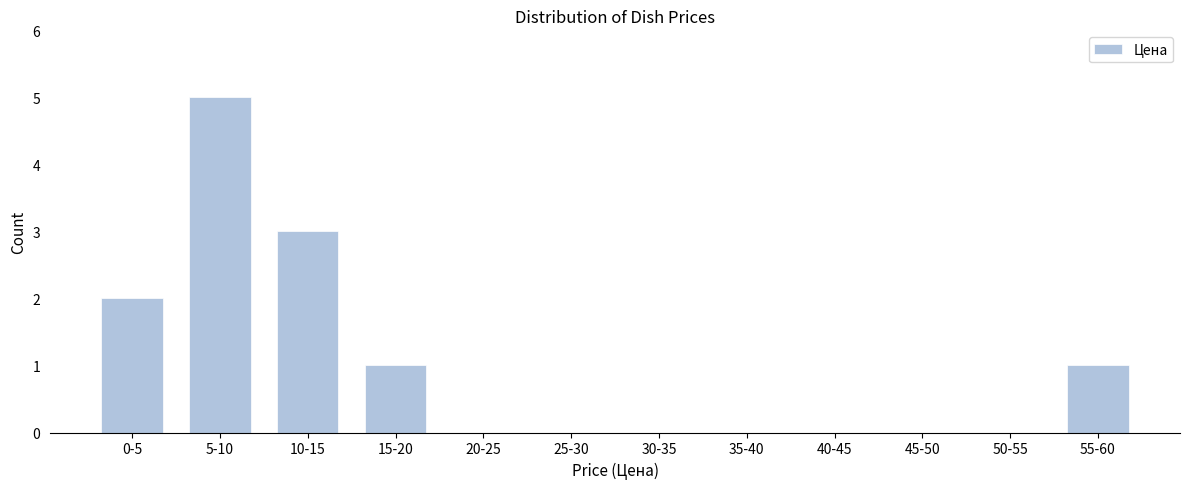

Reading left to right, list all the values displayed in this chart.

0-5=2	5-10=5	10-15=3	15-20=1	20-25=0	25-30=0	30-35=0	35-40=0	40-45=0	45-50=0	50-55=0	55-60=1